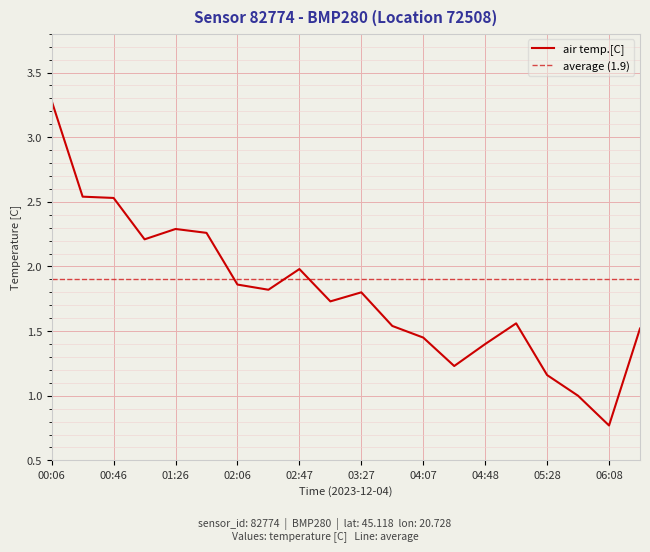

Reading left to right, extract all data points from this chart.

3.3	2.5	2.5	2.2	2.3	2.3	1.9	1.8	2.0	1.7	1.8	1.5	1.4	1.2	1.4	1.6	1.2	1.0	0.8	1.5